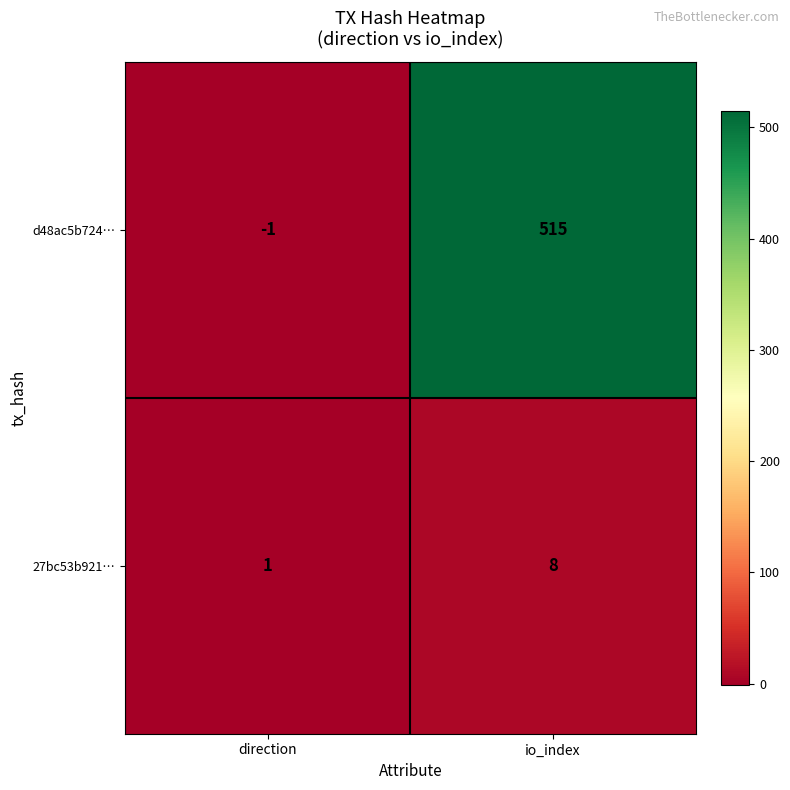

Which series changed the most between direction and io_index?

d48ac5b724…